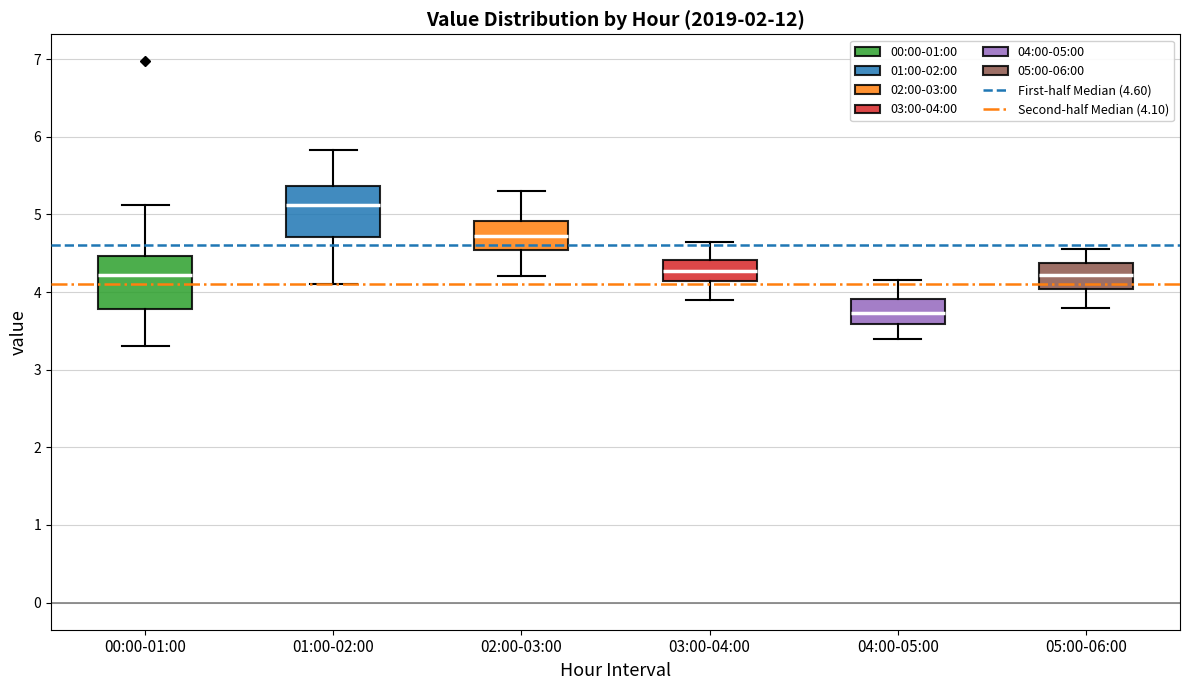

Where does the lower whisker of the box for 00:00-01:00 end on the y-axis? The values are not printed on the chart, so give them approximately, as read against the axis.

3.3